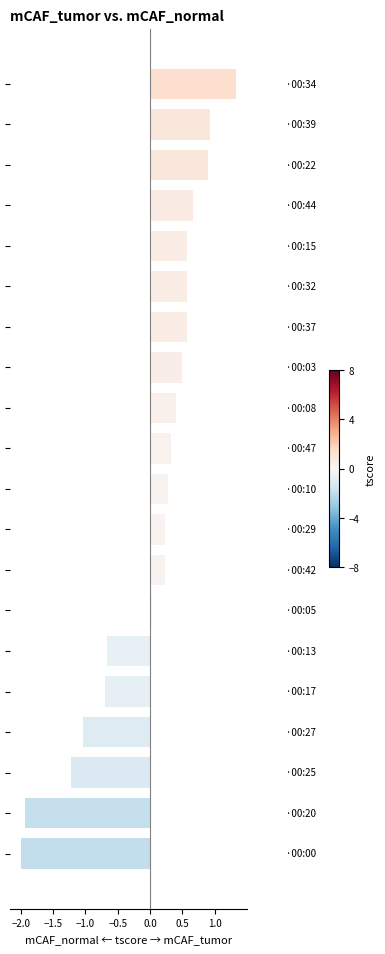

What is the value of the 13th bar from the top?

0.2